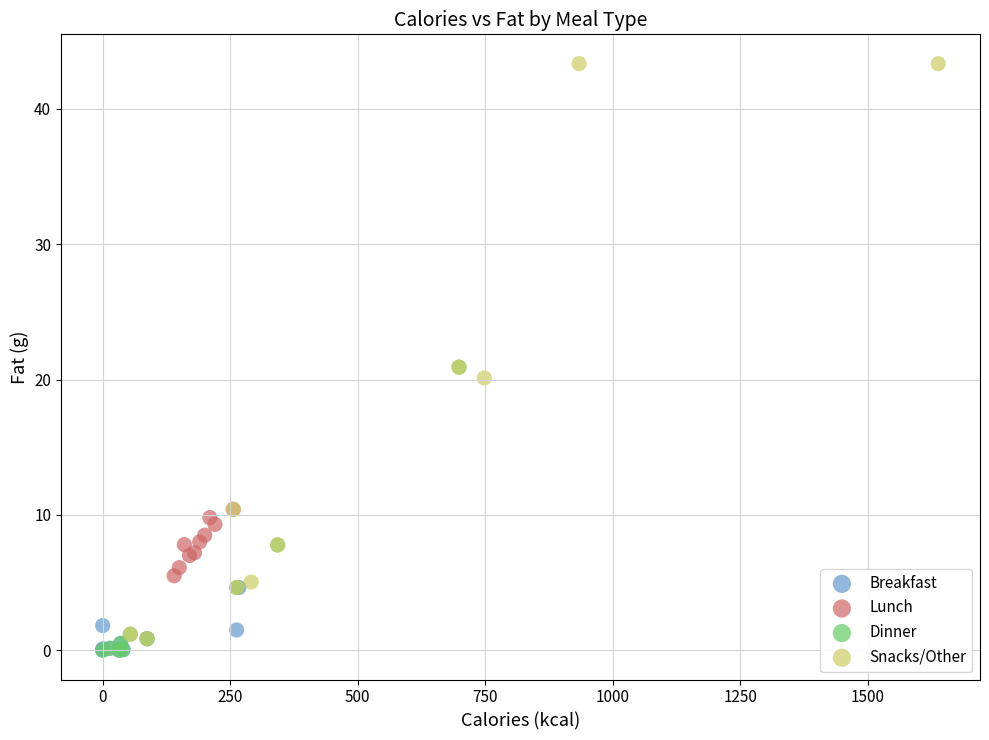

What are all the series names shown in the legend?

Breakfast, Lunch, Dinner, Snacks/Other